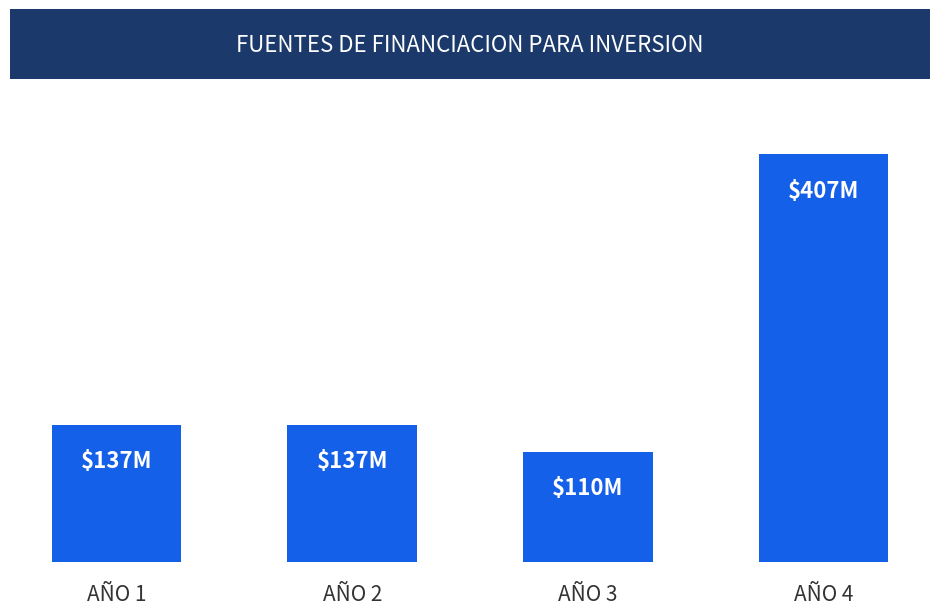

Are the bars horizontal?

No